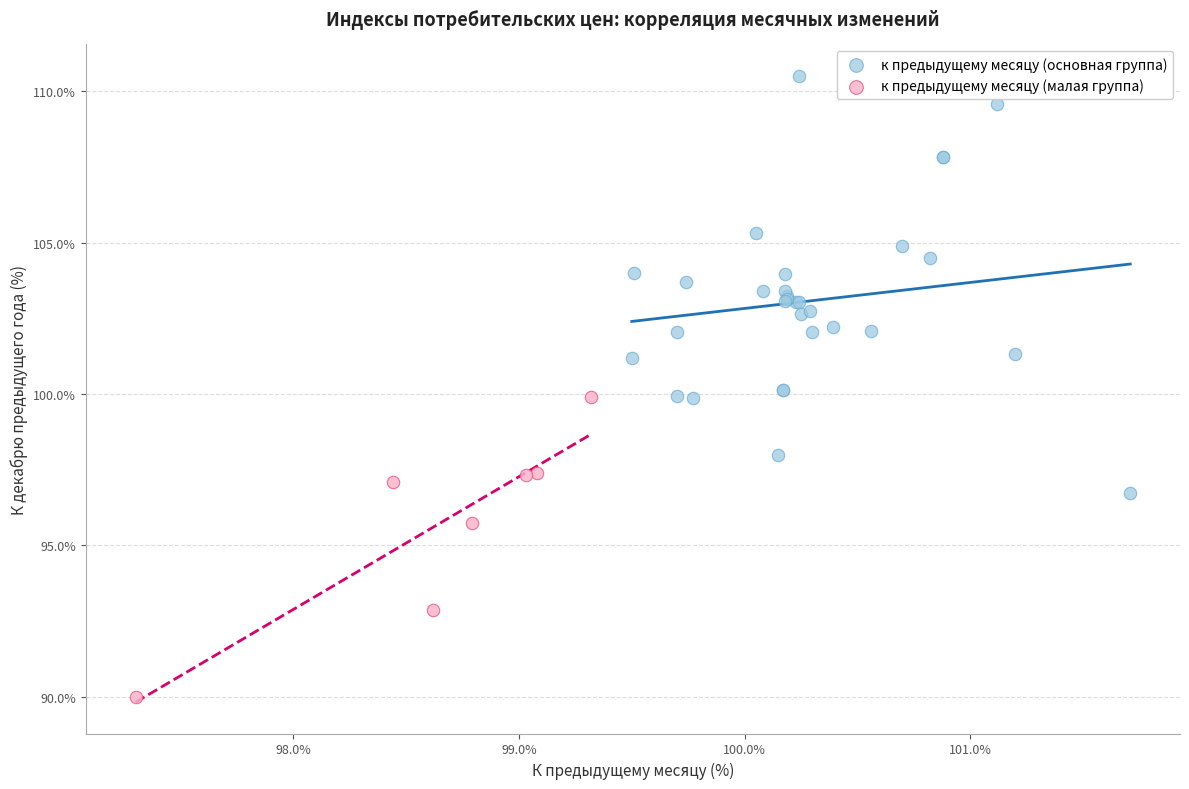

Which series reaches the minimum Y coordinate?

к предыдущему месяцу (малая группа)